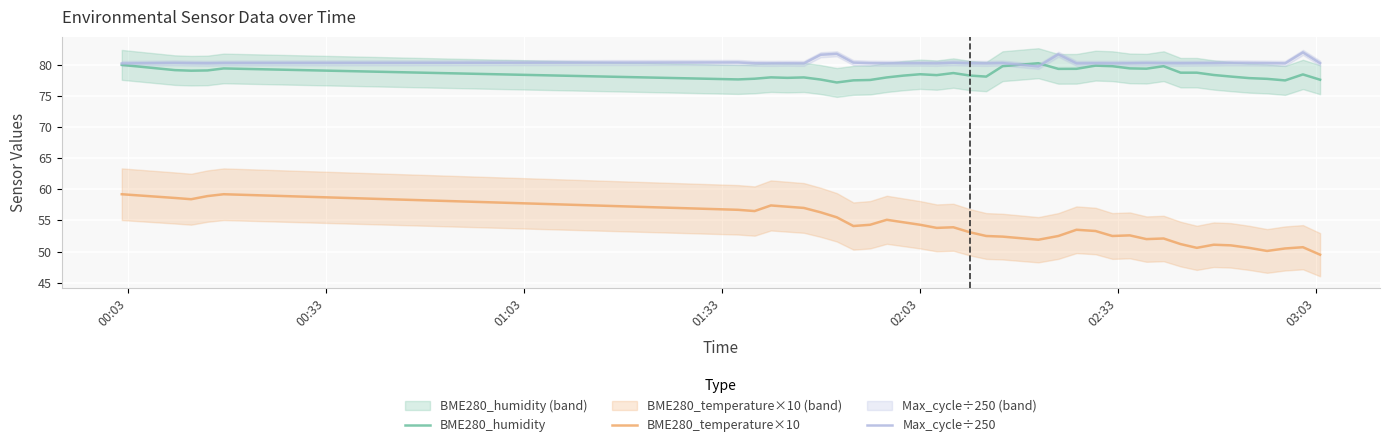

True or false: Max_cycle÷250 and BME280_temperature×10 intersect in this chart.

False